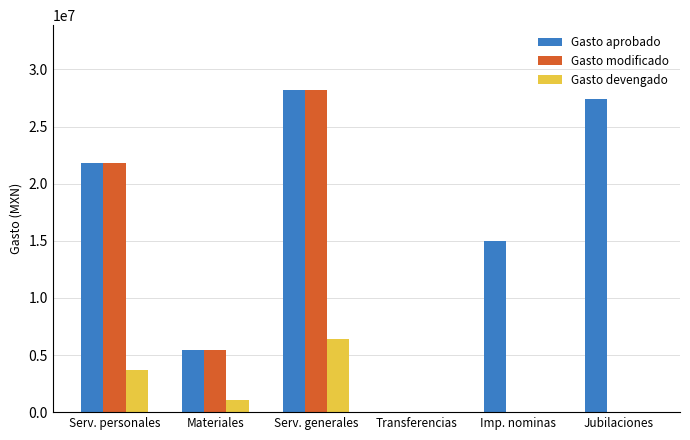

Read the Gasto modificado value at Materiales.

5465376.0